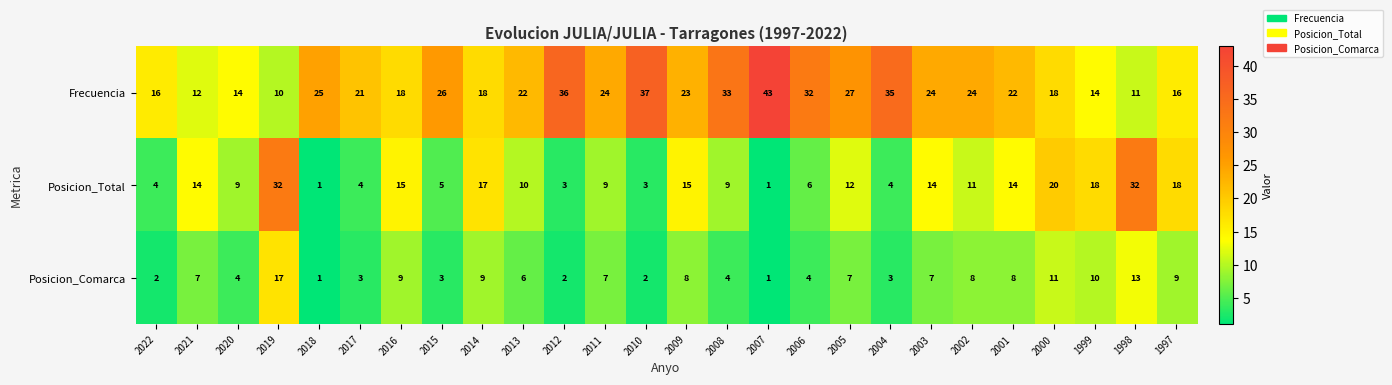

What is the total value across all series at 1997?

43